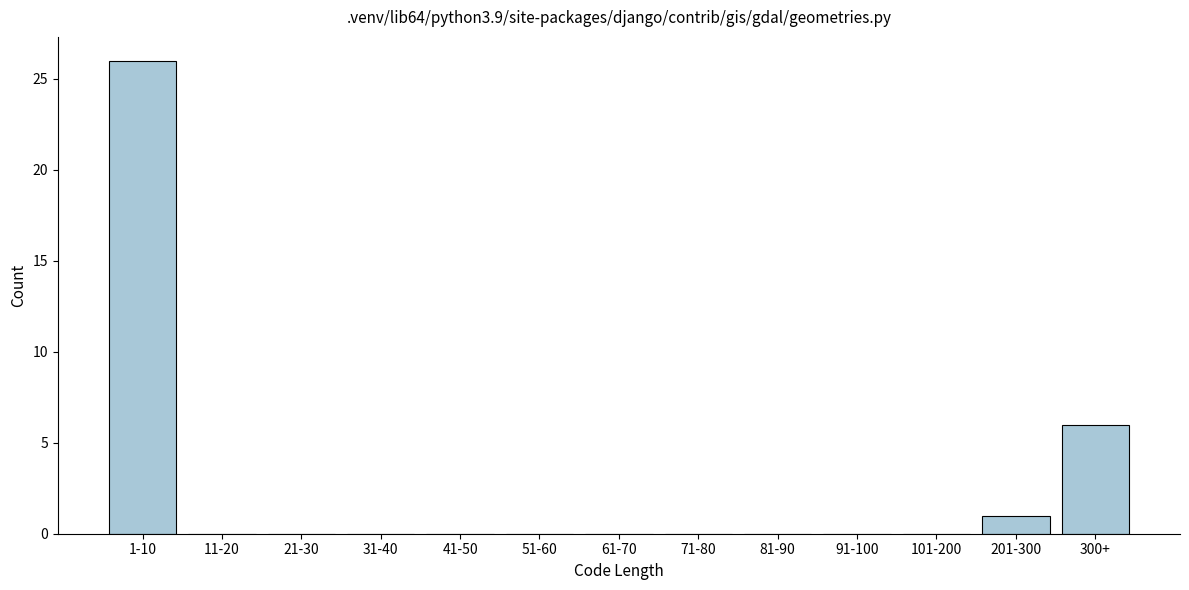

Reading left to right, transcribe all the data shown in this chart.

1-10=26	11-20=0	21-30=0	31-40=0	41-50=0	51-60=0	61-70=0	71-80=0	81-90=0	91-100=0	101-200=0	201-300=1	300+=6